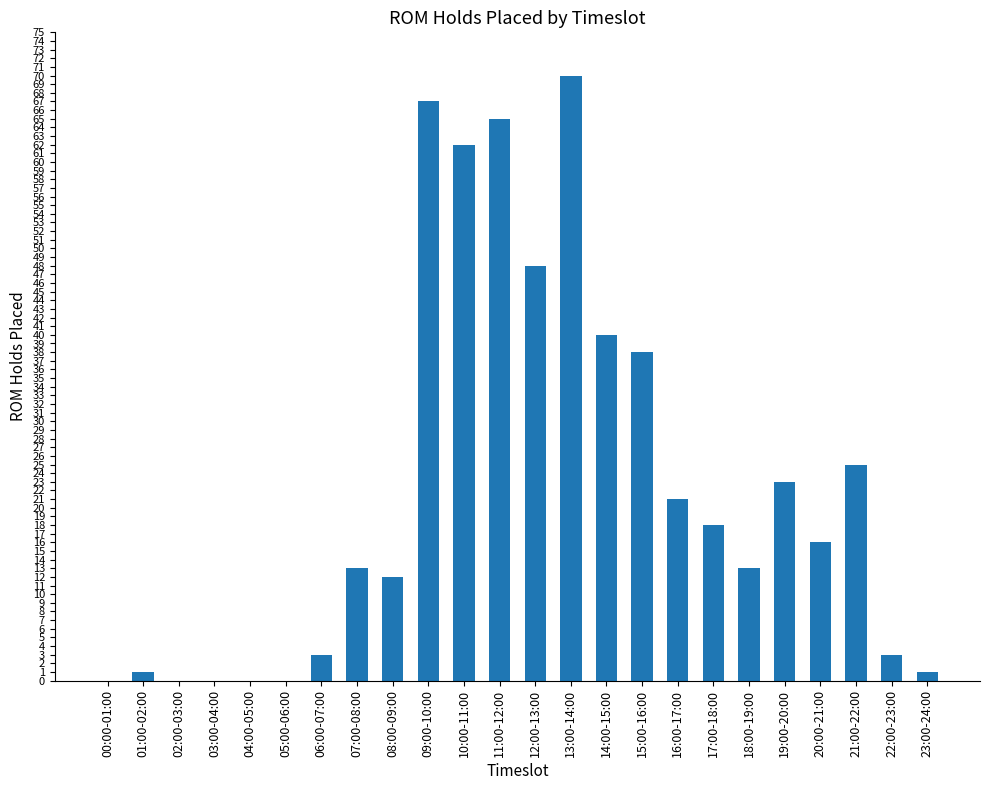

Reading left to right, extract all data points from this chart.

00:00-01:00=0	01:00-02:00=1	02:00-03:00=0	03:00-04:00=0	04:00-05:00=0	05:00-06:00=0	06:00-07:00=3	07:00-08:00=13	08:00-09:00=12	09:00-10:00=67	10:00-11:00=62	11:00-12:00=65	12:00-13:00=48	13:00-14:00=70	14:00-15:00=40	15:00-16:00=38	16:00-17:00=21	17:00-18:00=18	18:00-19:00=13	19:00-20:00=23	20:00-21:00=16	21:00-22:00=25	22:00-23:00=3	23:00-24:00=1